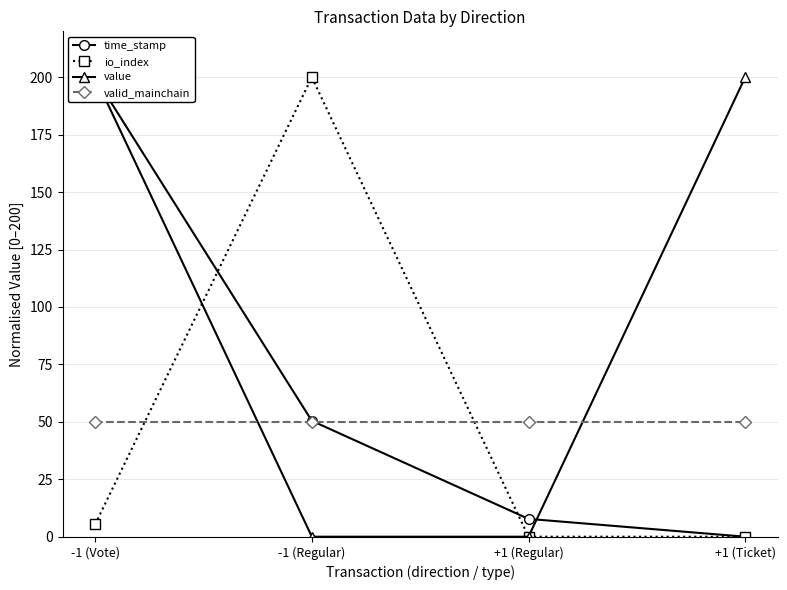

What is the highest value of the valid_mainchain series?

50.0